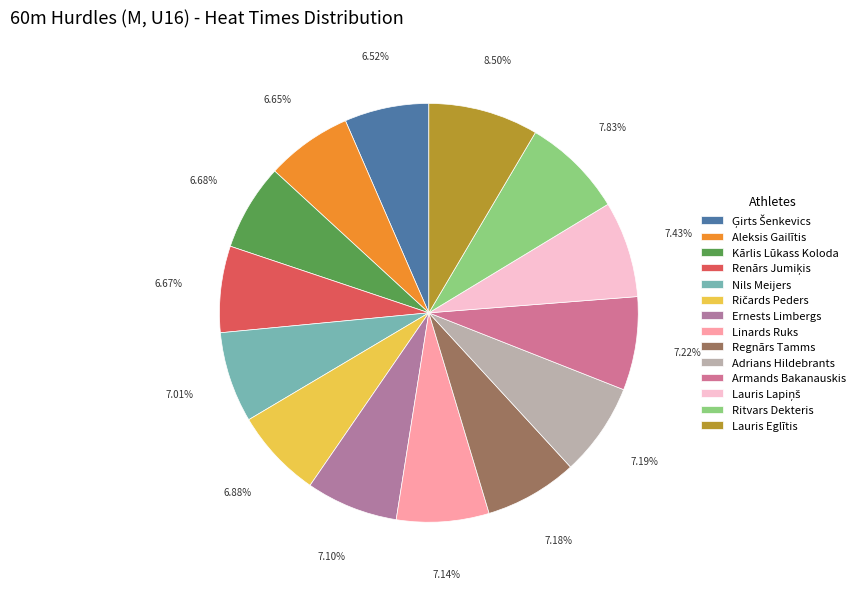

Rank the categories by value from highest to lowest.

Lauris Eglītis, Ritvars Dekteris, Lauris Lapiņš, Armands Bakanauskis, Adrians Hildebrants, Regnārs Tamms, Linards Ruks, Ernests Limbergs, Nils Meijers, Ričards Peders, Kārlis Lūkass Koloda, Renārs Jumiķis, Aleksis Gailītis, Ģirts Šenkevics